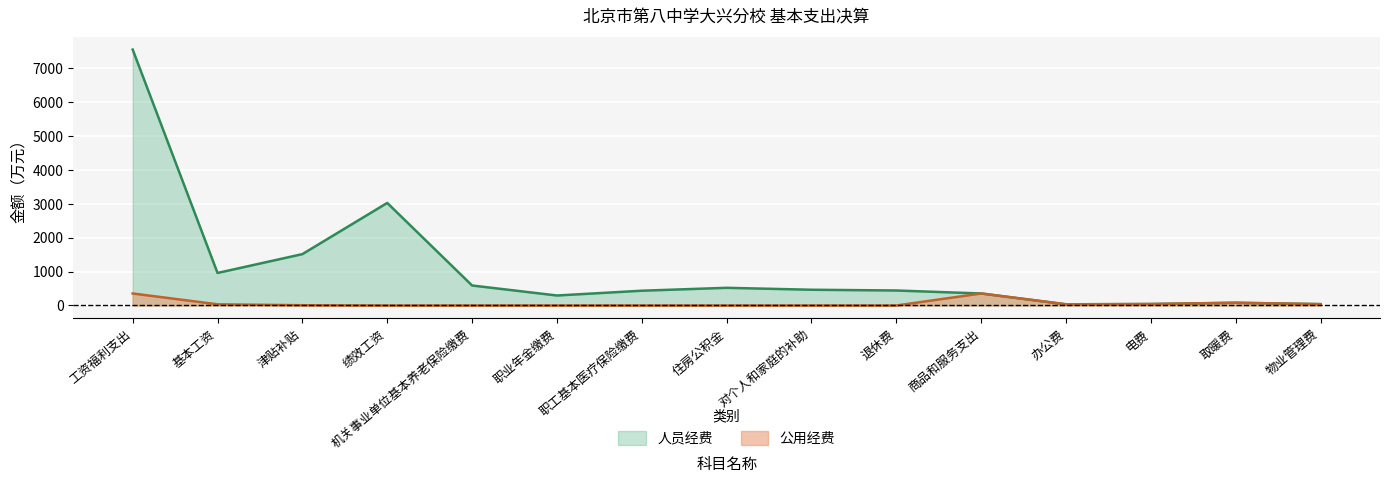

Which category has the lowest value in the 人员经费 series?

办公费